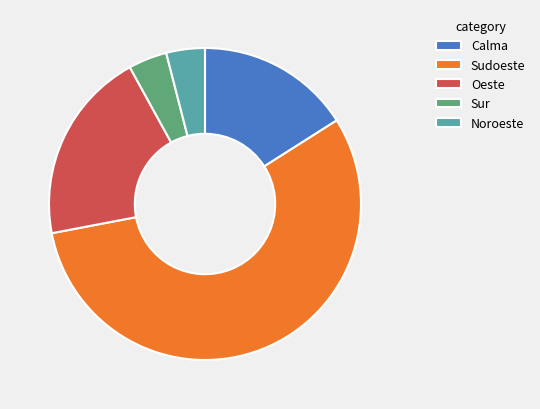

Is there any slice that represents more than half of the pie?

Yes